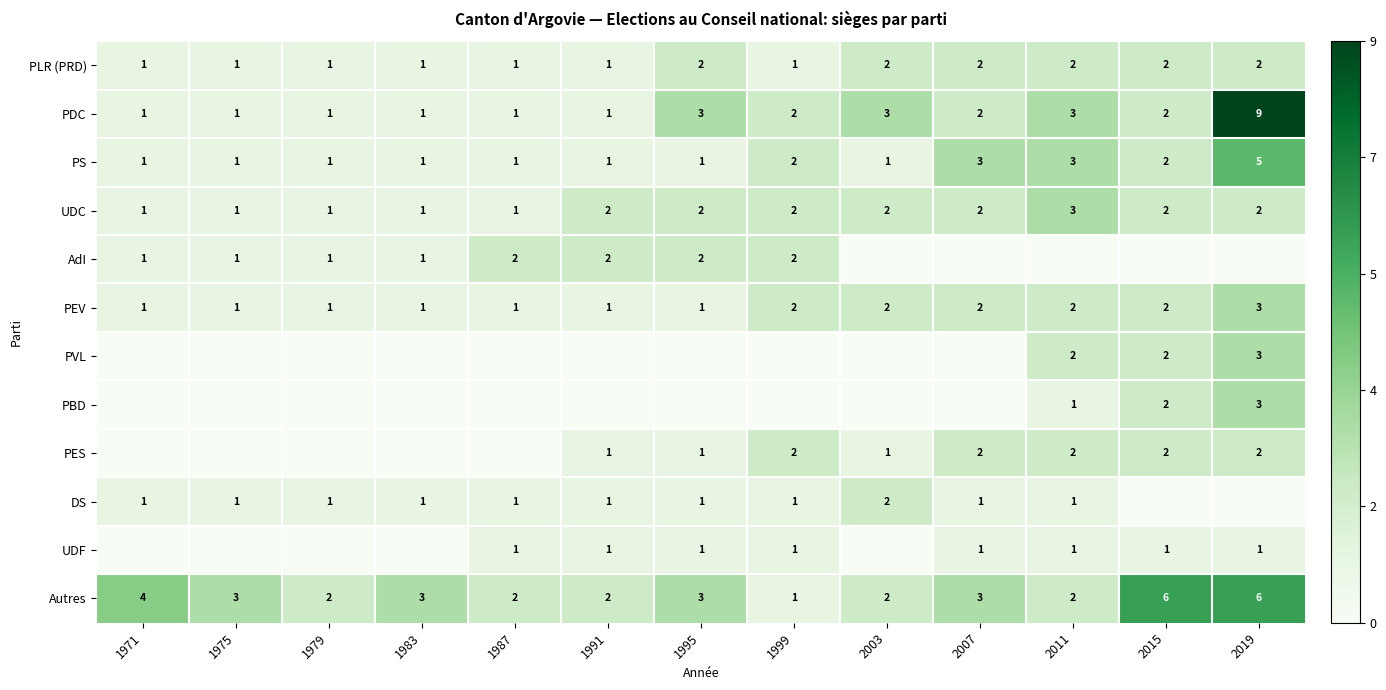

Is the value of Autres at 2007 greater than the value of PDC at 1987?

Yes